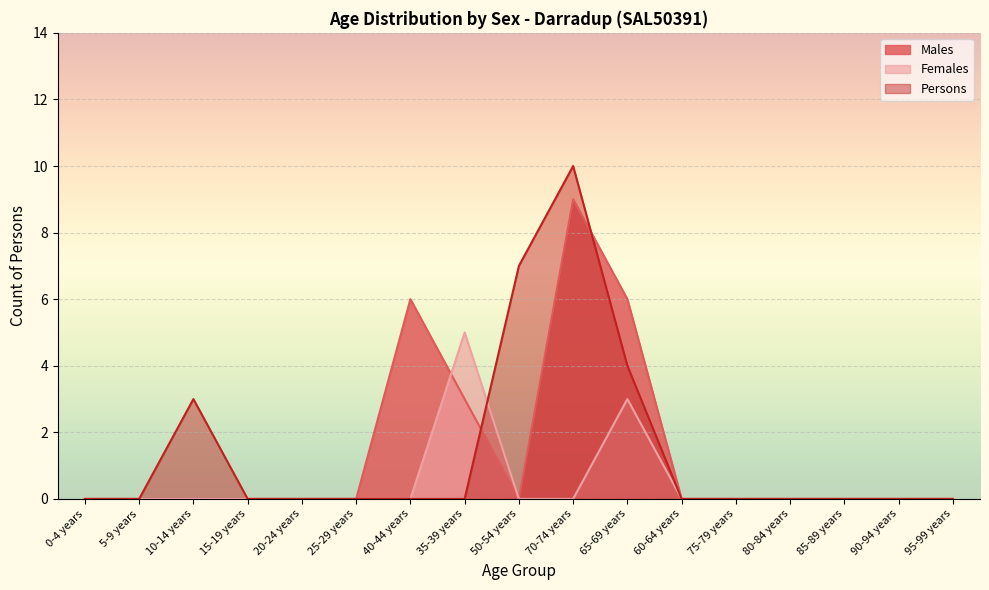

Reading left to right, list all the values displayed in this chart.

Males: 0-4 years=0	5-9 years=0	10-14 years=0	15-19 years=0	20-24 years=0	25-29 years=0	40-44 years=6	35-39 years=3	50-54 years=0	70-74 years=9	65-69 years=6	60-64 years=0	75-79 years=0	80-84 years=0	85-89 years=0	90-94 years=0	95-99 years=0
Females: 0-4 years=0	5-9 years=0	10-14 years=0	15-19 years=0	20-24 years=0	25-29 years=0	40-44 years=0	35-39 years=5	50-54 years=0	70-74 years=0	65-69 years=3	60-64 years=0	75-79 years=0	80-84 years=0	85-89 years=0	90-94 years=0	95-99 years=0
Persons: 0-4 years=0	5-9 years=0	10-14 years=3	15-19 years=0	20-24 years=0	25-29 years=0	40-44 years=0	35-39 years=0	50-54 years=7	70-74 years=10	65-69 years=4	60-64 years=0	75-79 years=0	80-84 years=0	85-89 years=0	90-94 years=0	95-99 years=0